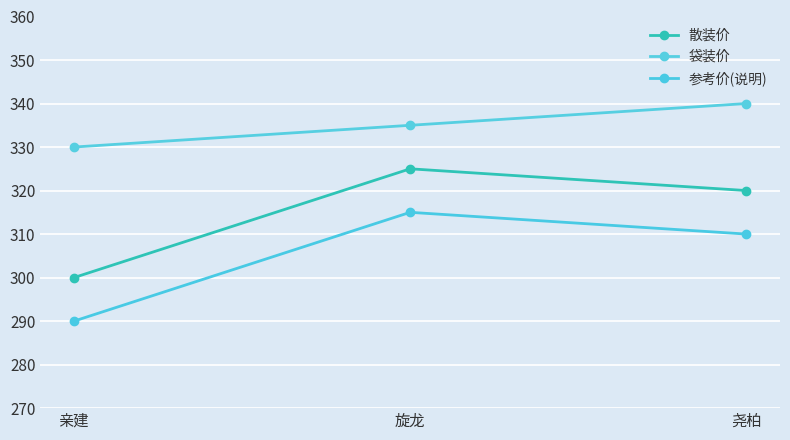

What is the spread (max minus min) of values at 旋龙?

20